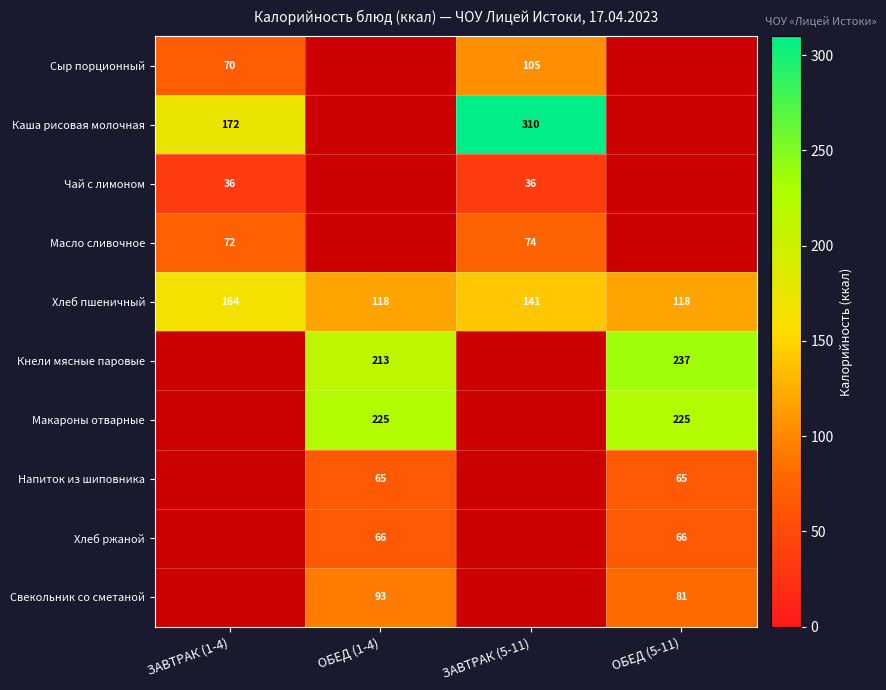

What is the difference between the maximum and second lowest values in the Хлеб пшеничный series?

46.0